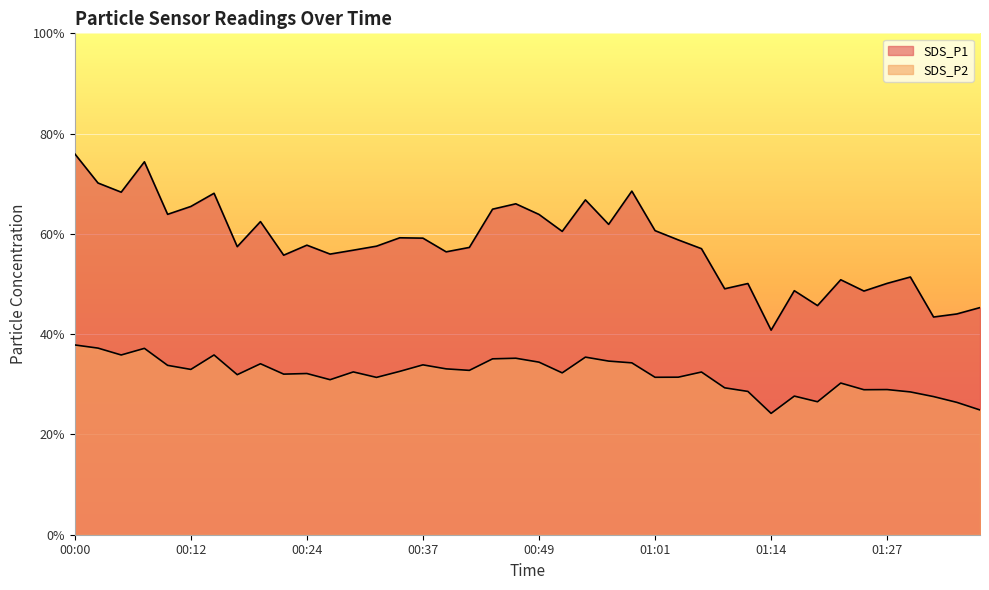

At which label is SDS_P1 closest to 58?

00:24